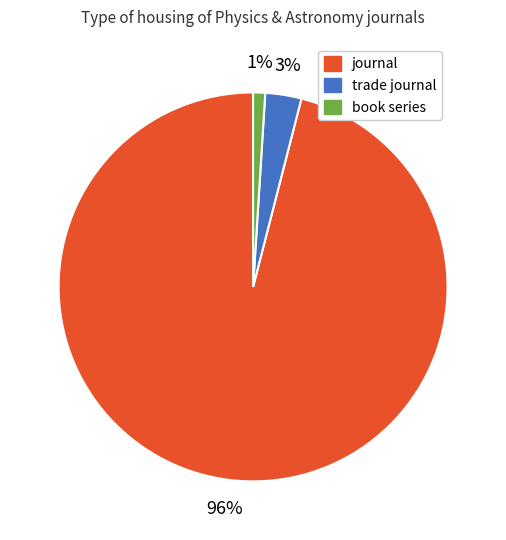

To the nearest percent, what is the combined percentage of trade journal and journal?

99%